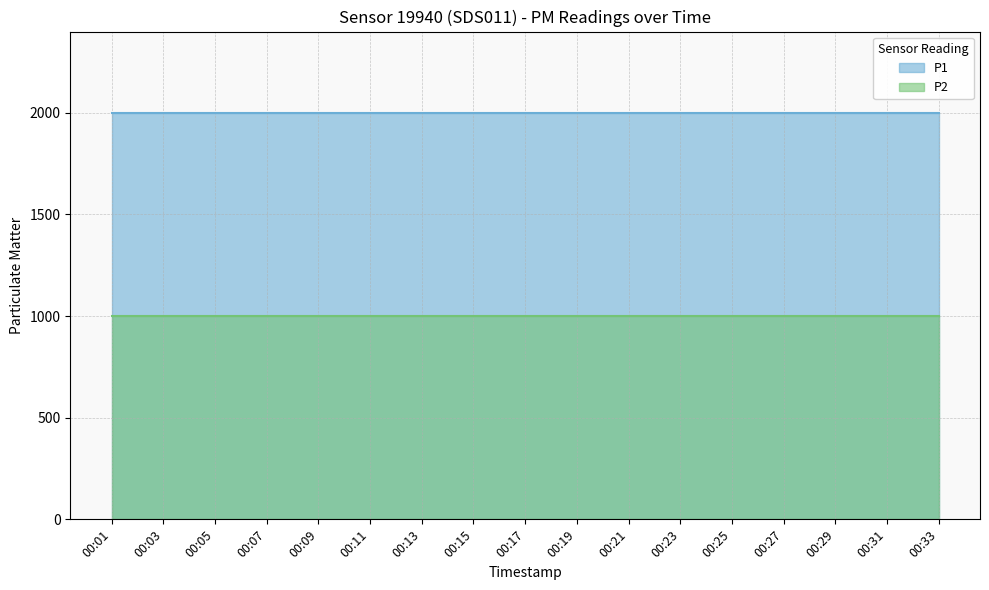

What is the total value across all series at 00:27?

2999.8